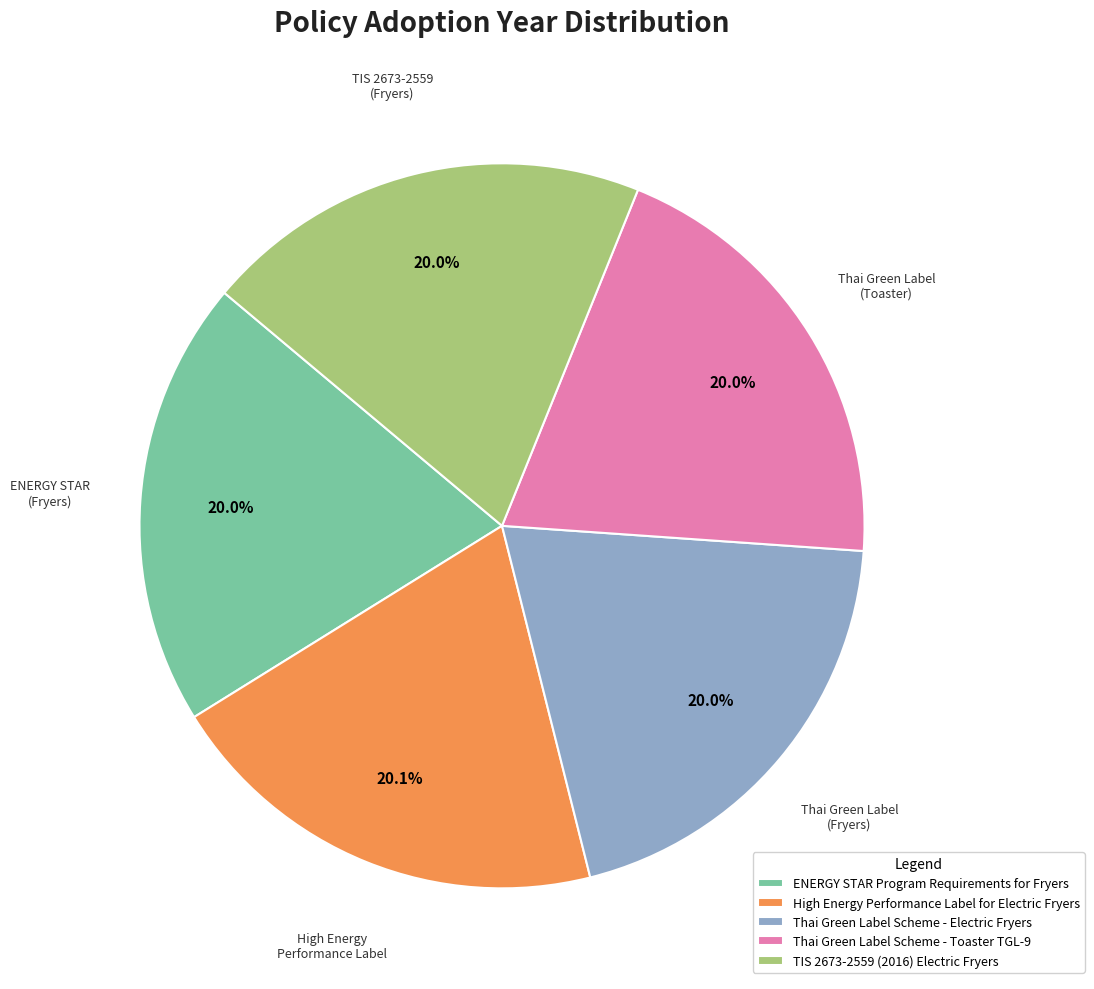

Do High Energy Performance Label for Electric Fryers and TIS 2673-2559 (2016) Electric Fryers together represent more than half of the pie?

No